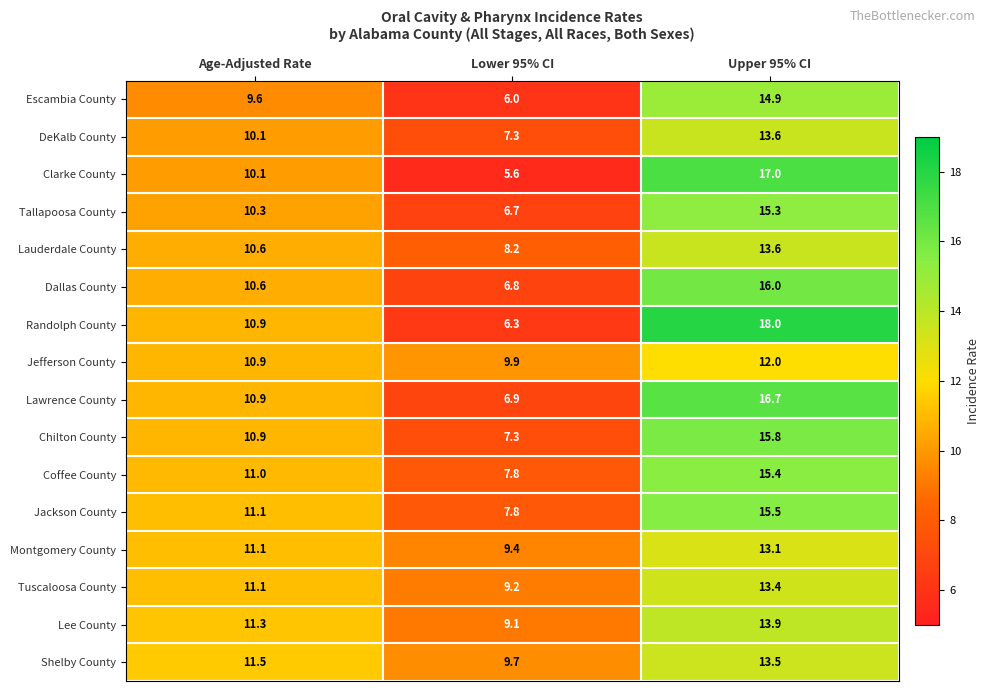

Is it true that Tallapoosa County equals 4.3 at Upper 95% CI?

False